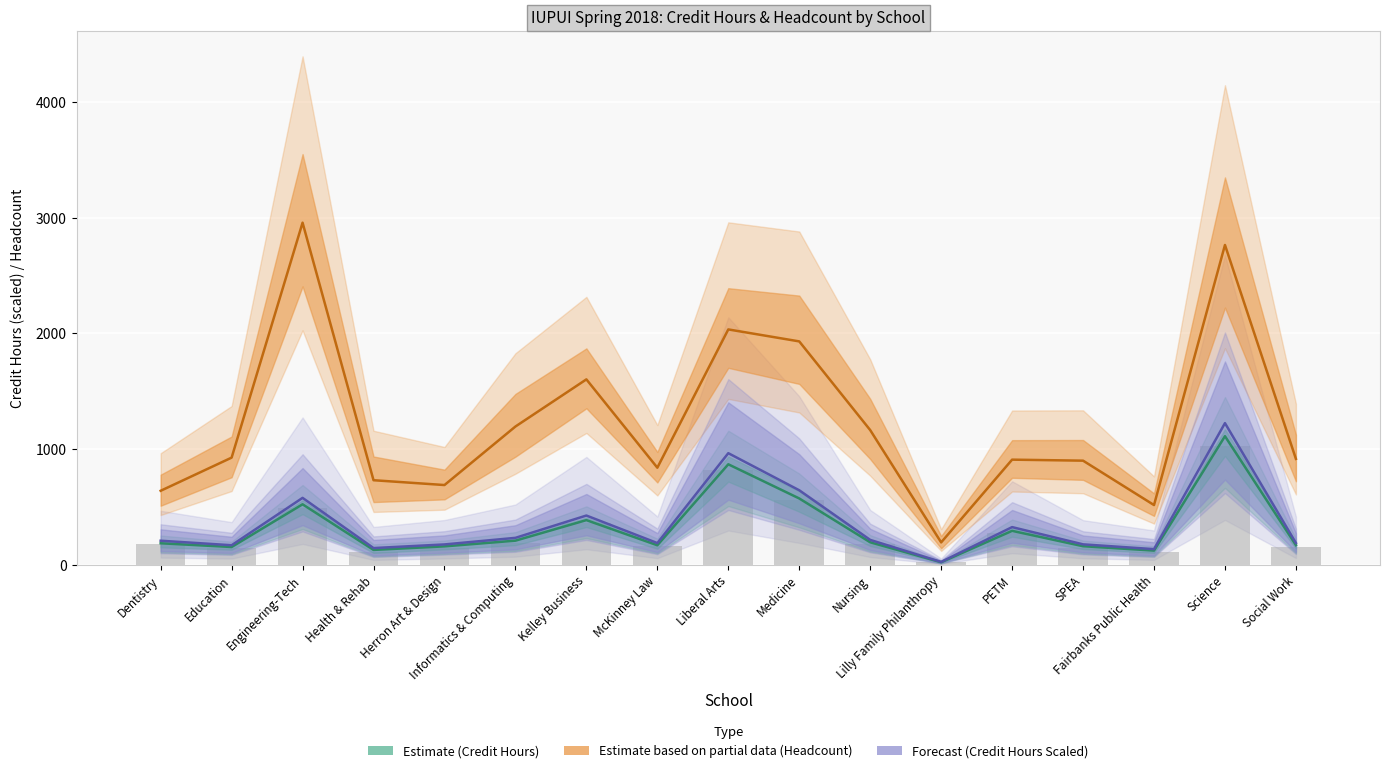

What is the value of the 2018 Credit Hours bar at the 3rd from the left?

522.6